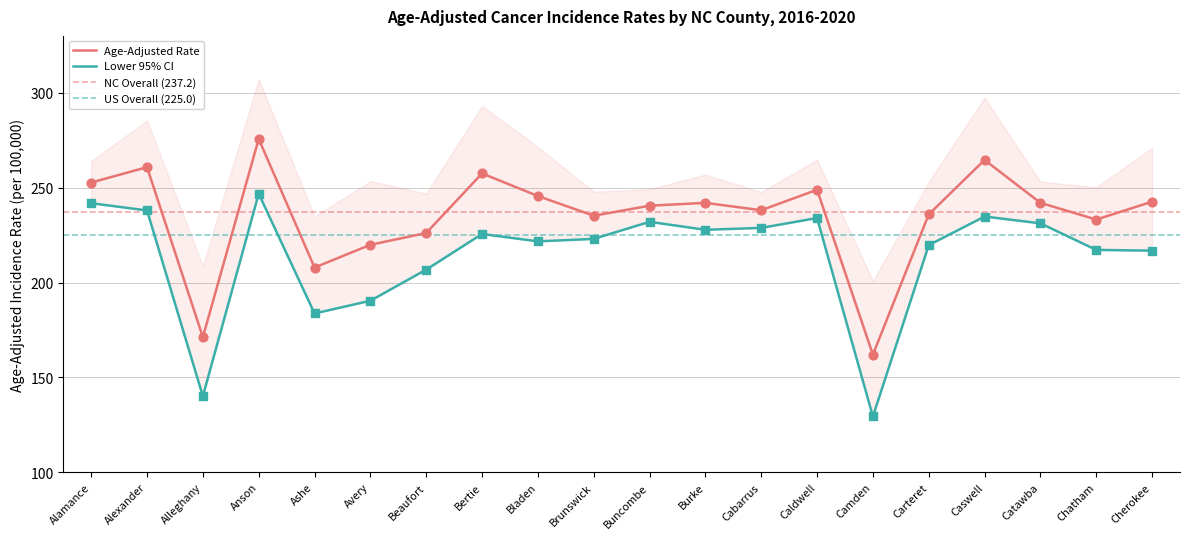

Which series has the largest total across all categories?

Age-Adjusted Rate